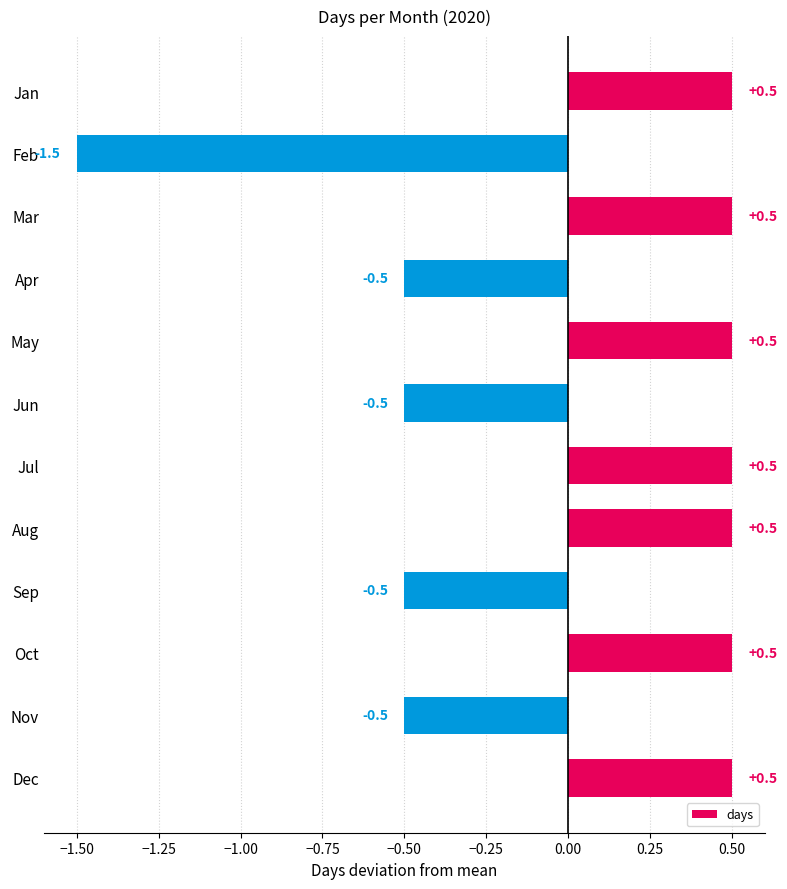

Is it true that the value at Dec is 0.7?

False